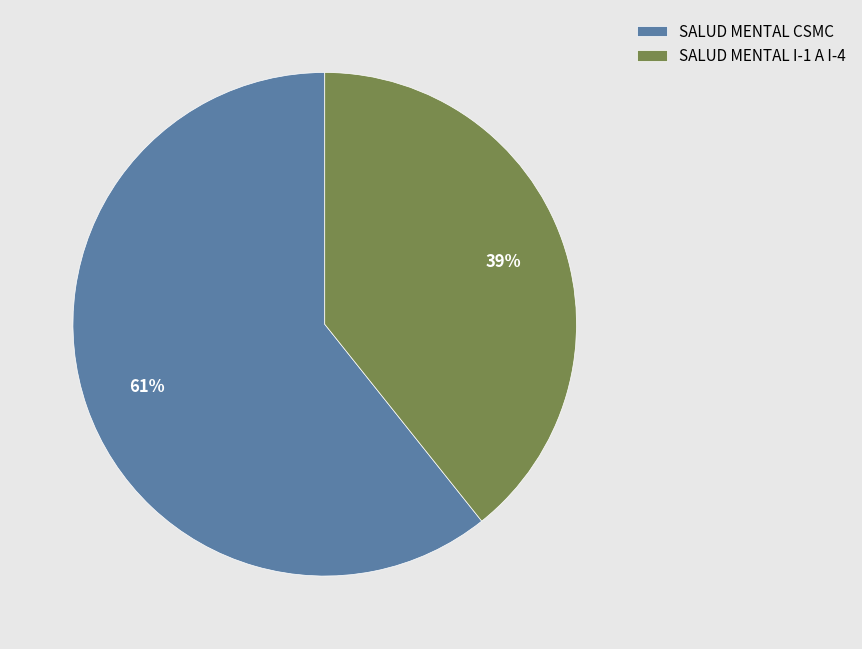

Do SALUD MENTAL I-1 A I-4 and SALUD MENTAL CSMC together represent more than half of the pie?

Yes